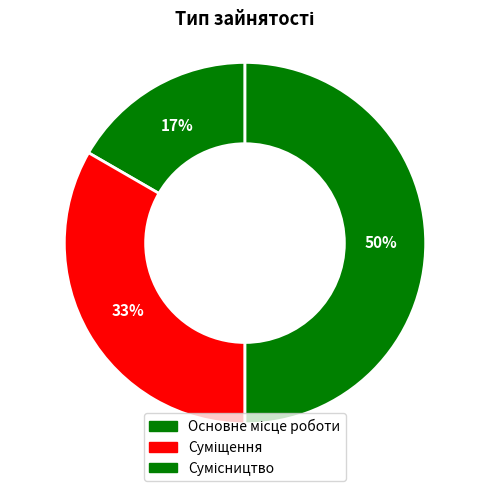

Rank the categories by value from highest to lowest.

Сумісництво, Суміщення, Основне місце роботи